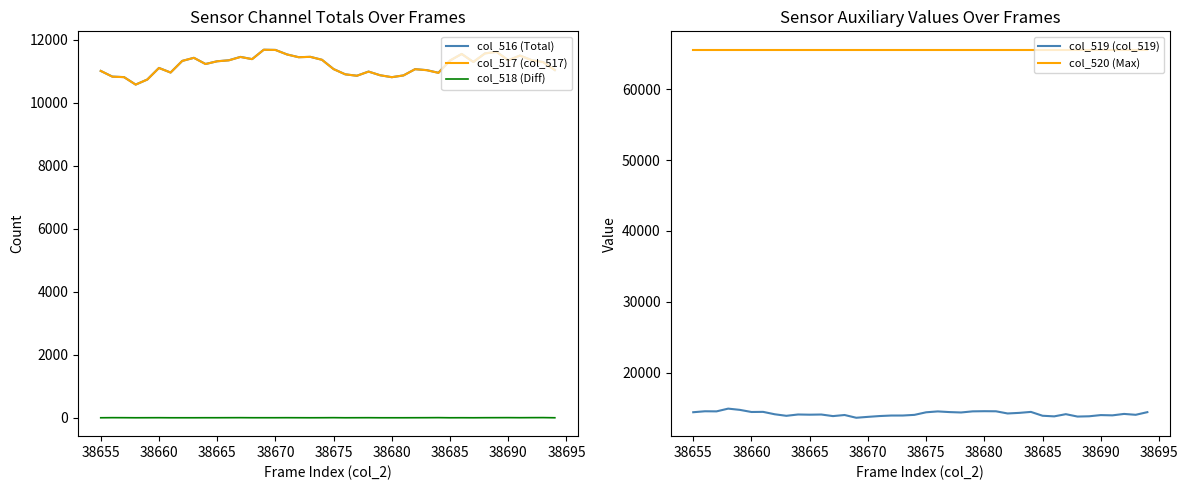

True or false: col_516 (Total) and col_518 (Diff) intersect in this chart.

False